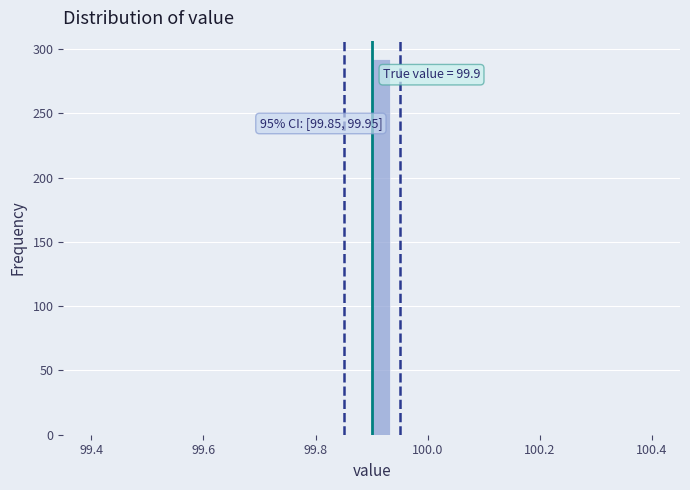

Around what value on the x-axis is the tallest bar? Give the approximate position of its centre, as read against the axis.

99.92